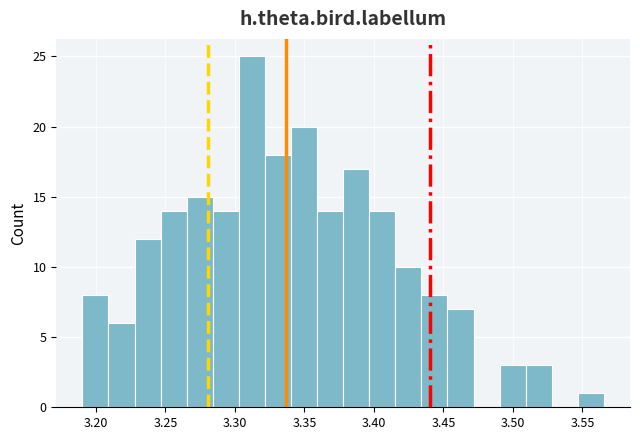

Read against the x-axis, roughly where is the centre of the tallest bar?

3.310